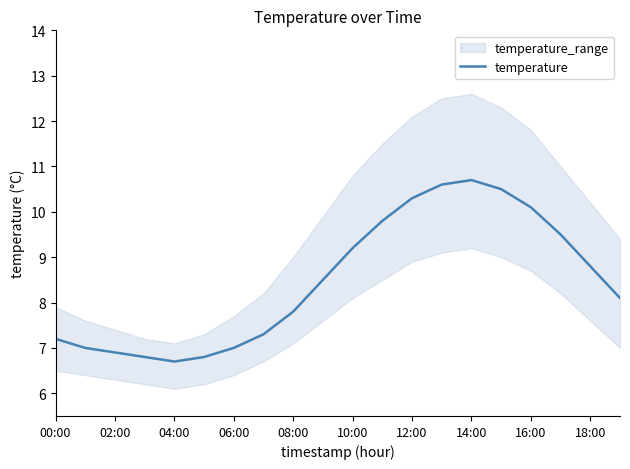

What is the lowest value of the temperature series?

6.7